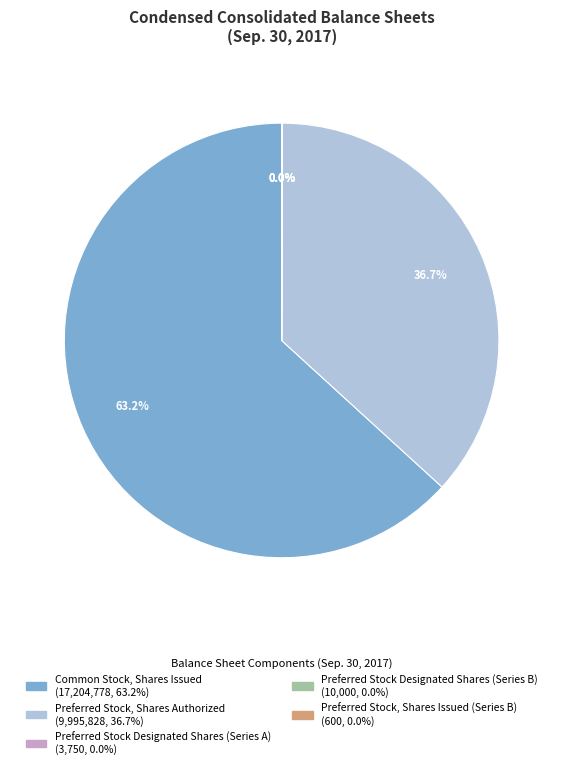

Does any single category account for the majority?

Yes